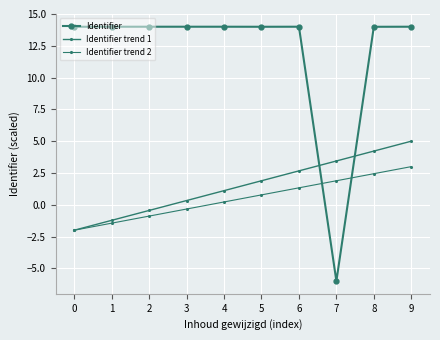

What is the difference between the highest and lowest values at 5?

13.2